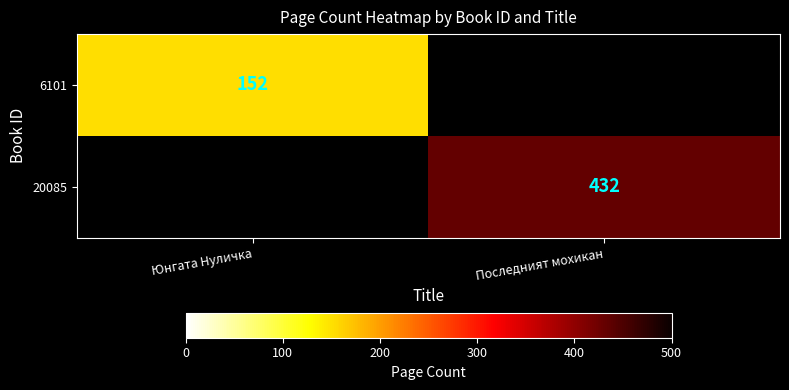

What is the greatest value displayed?

432.0